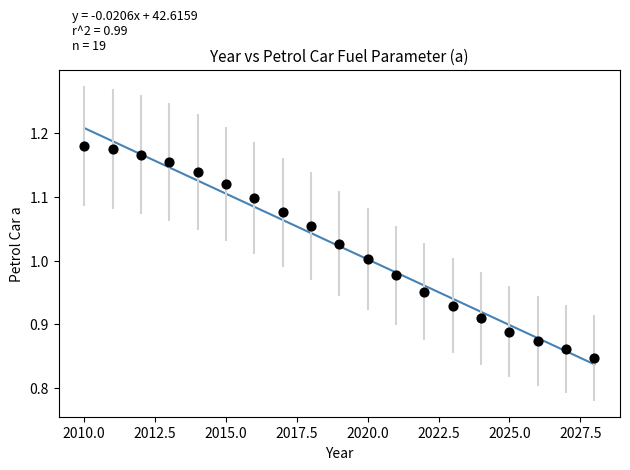

What is the range of X values (max minus min)?

18.0